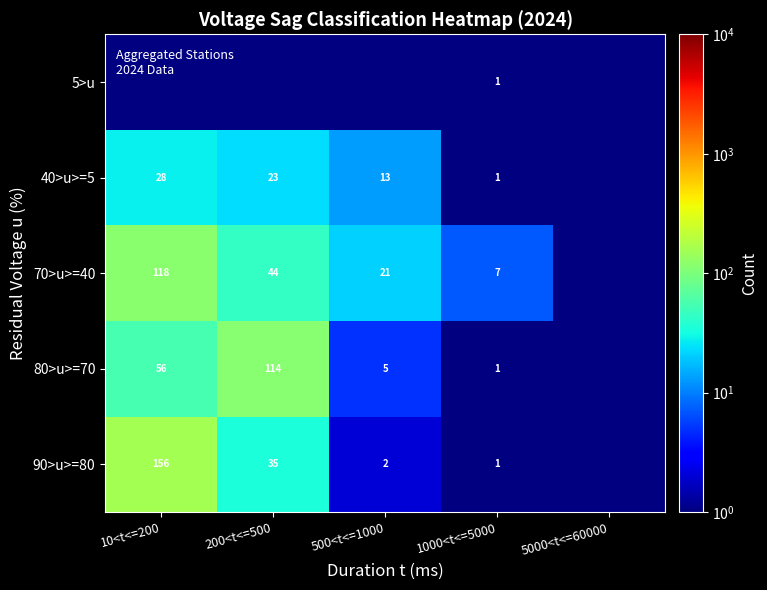

What is the sum of the 70>u>=40 values at 1000<t<=5000 and 500<t<=1000?

28.0